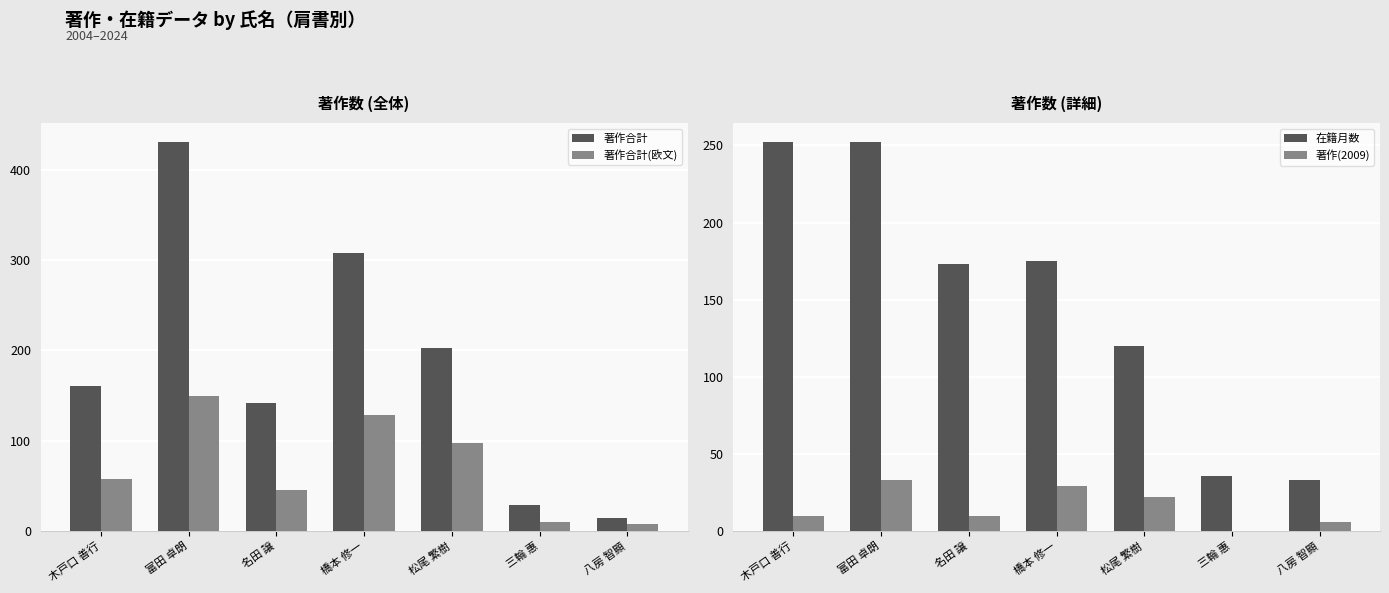

What are all the series names shown in the legend?

著作合計, 著作合計(欧文), 在籍月数, 著作(2009)